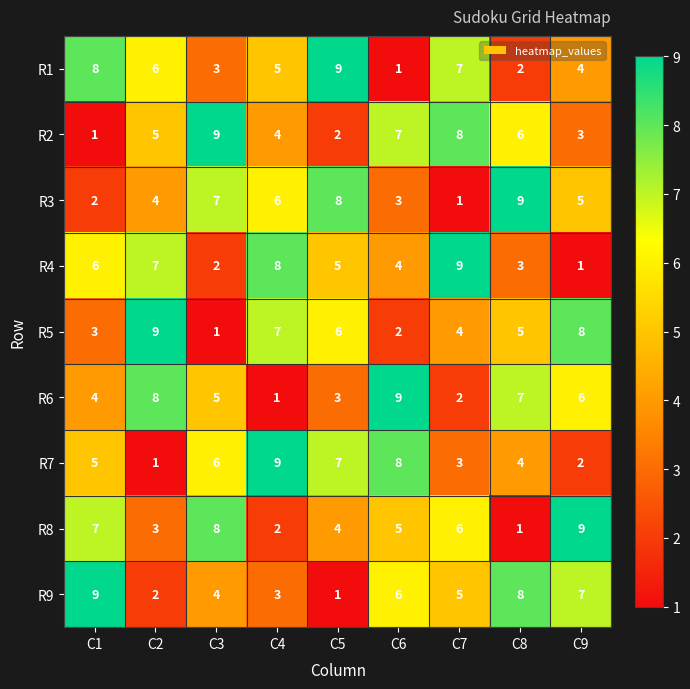

Rank the categories by R9 value from lowest to highest.

C5, C2, C4, C3, C7, C6, C9, C8, C1